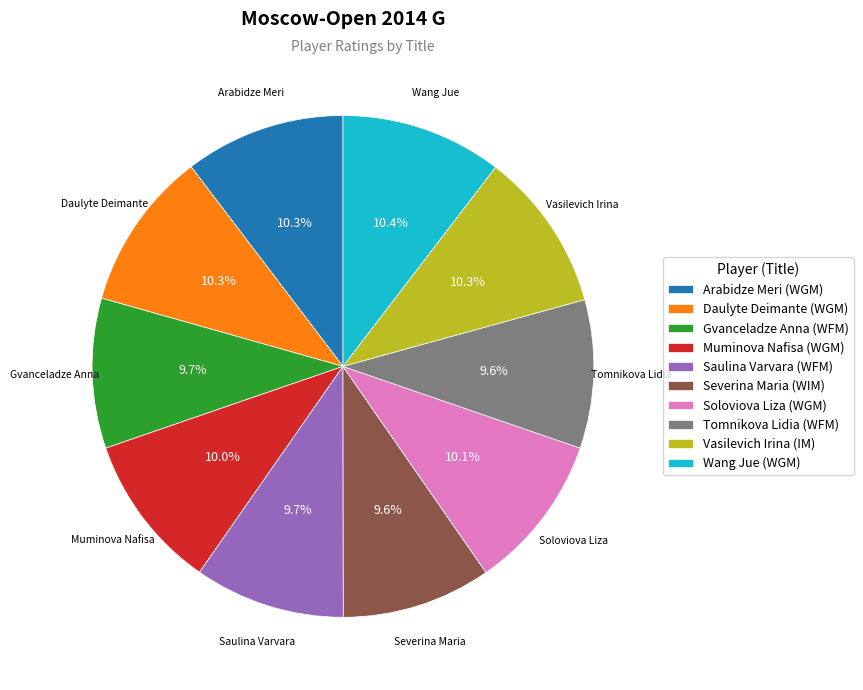

Is the sum of Tomnikova Lidia (WFM) and Wang Jue (WGM) greater than half?

No